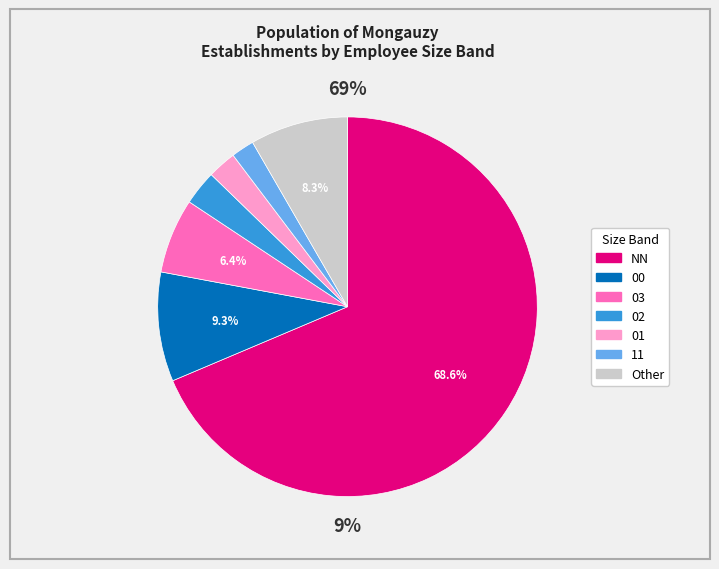

Is there any slice that represents more than half of the pie?

Yes